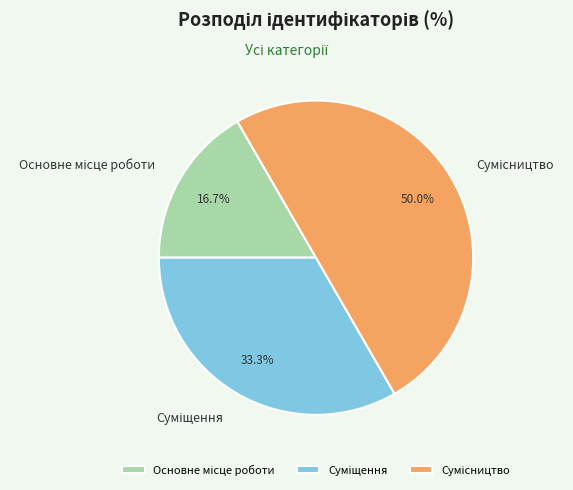

Which category has the biggest portion of the pie?

Сумісництво